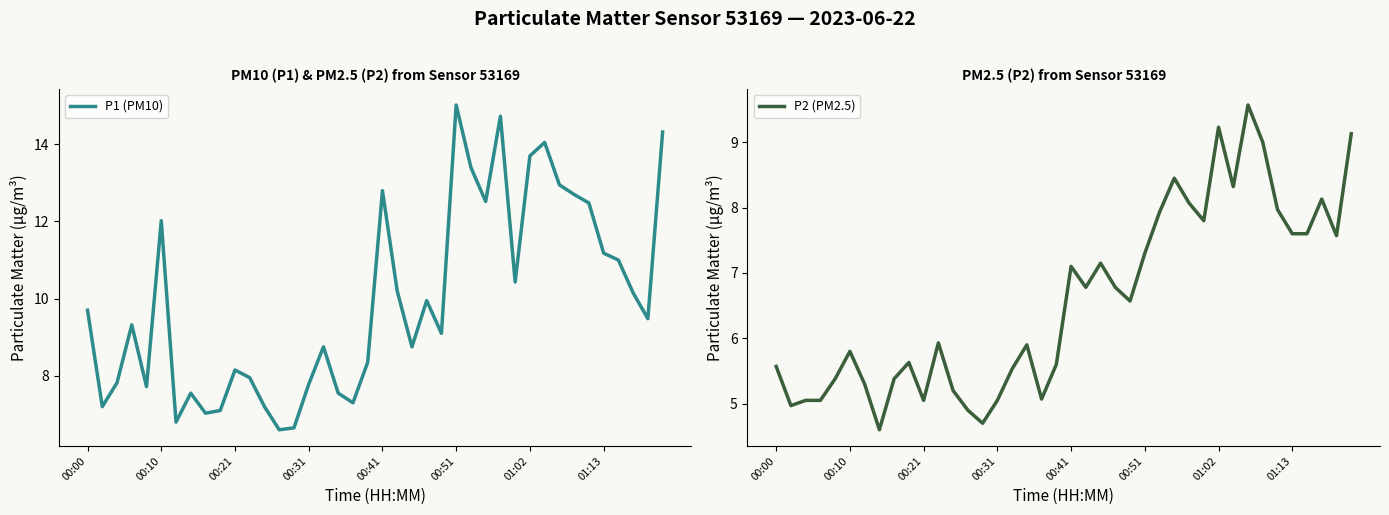

At which label does P1 (PM10) reach its peak?

00:51